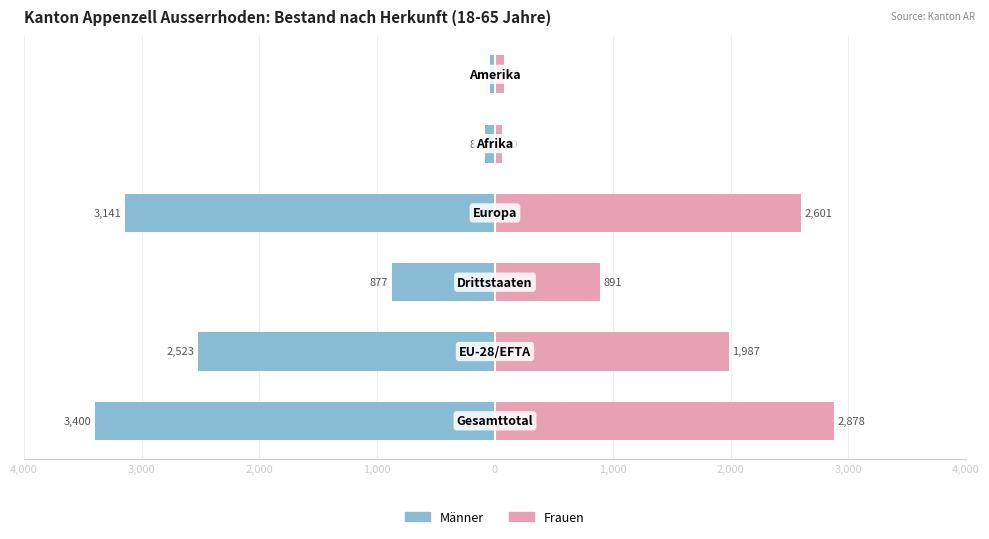

True or false: Frauen has a value of 1295 at 2,000.

False